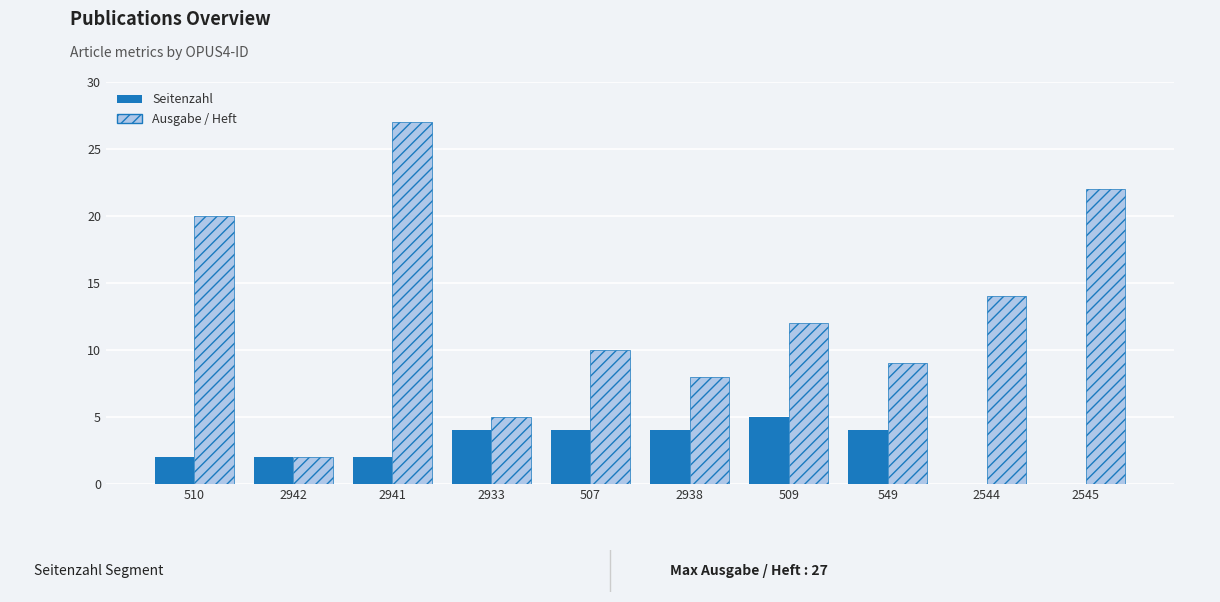

True or false: Seitenzahl has a value of 5 at 549.

False